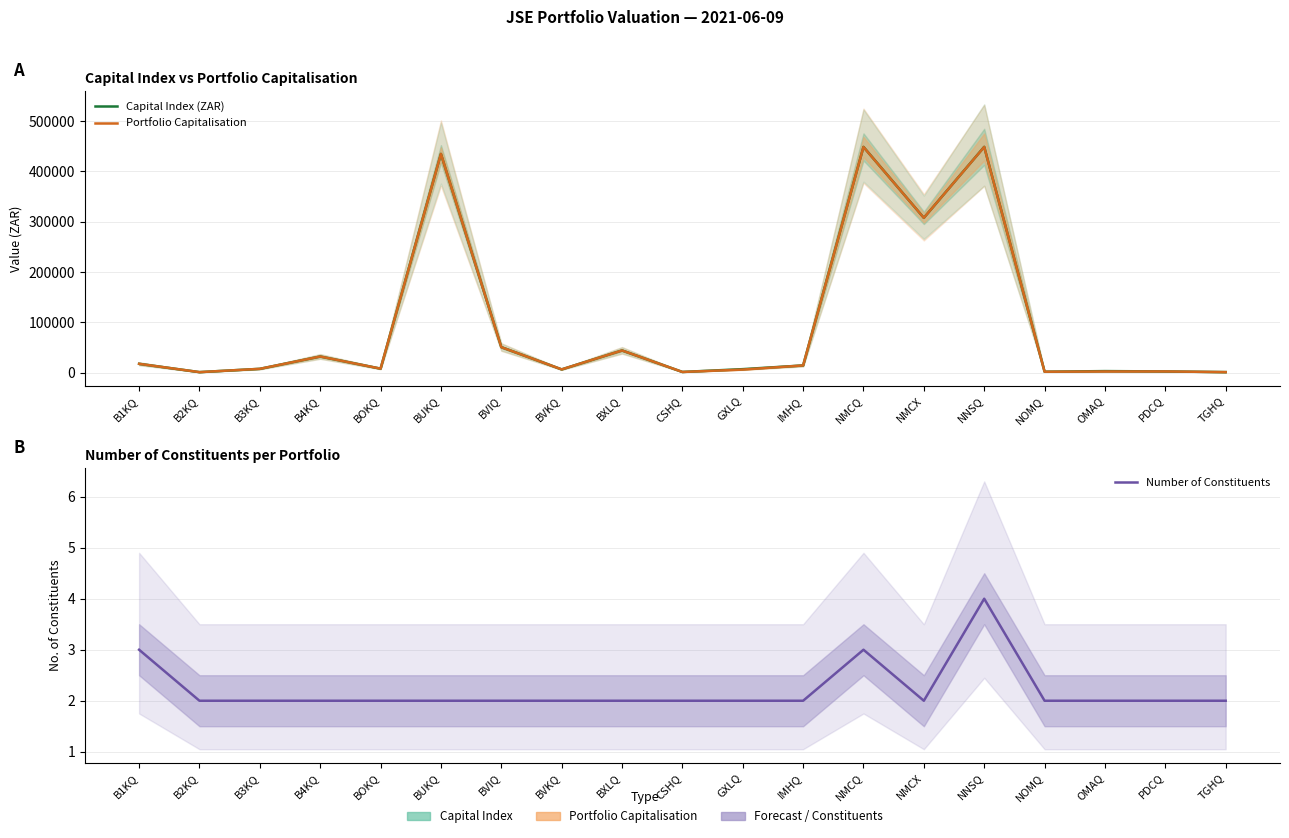

Read the Capital Index (ZAR) value at CSHQ.

1493.0